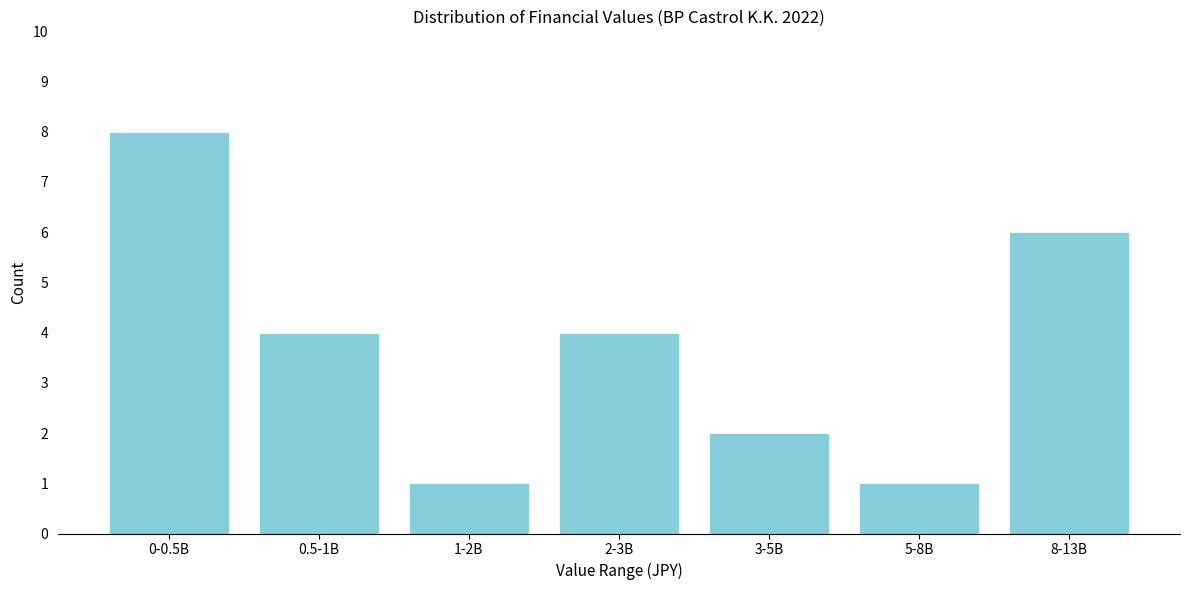

Reading left to right, extract all data points from this chart.

8	4	1	4	2	1	6